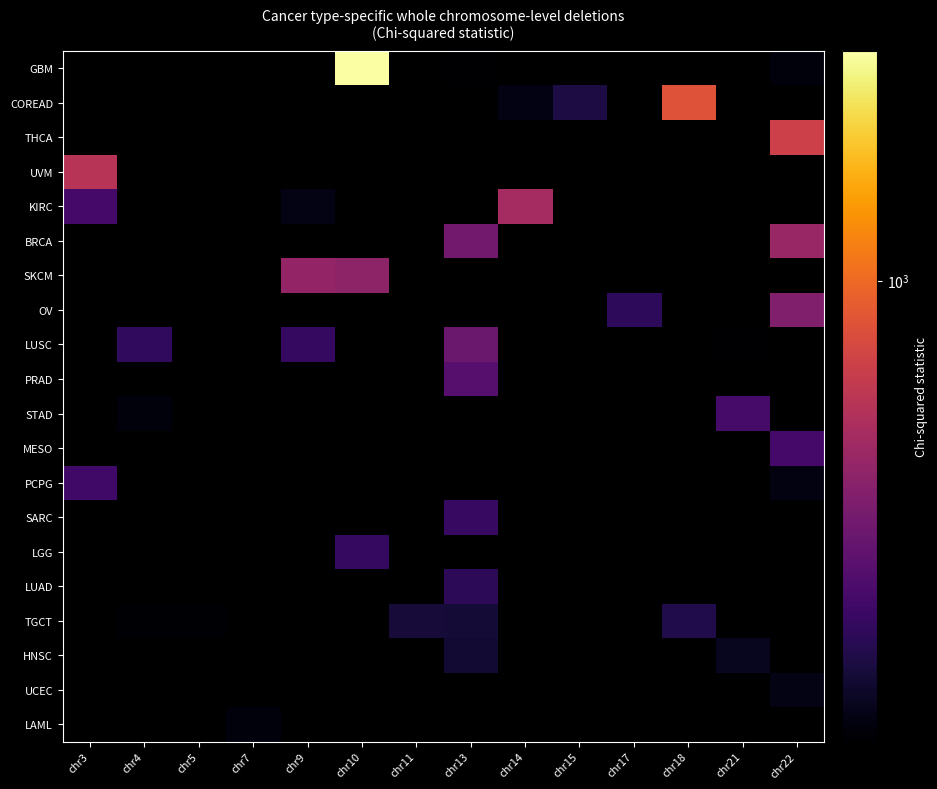

Between chr11 and chr14, which is larger?

chr11